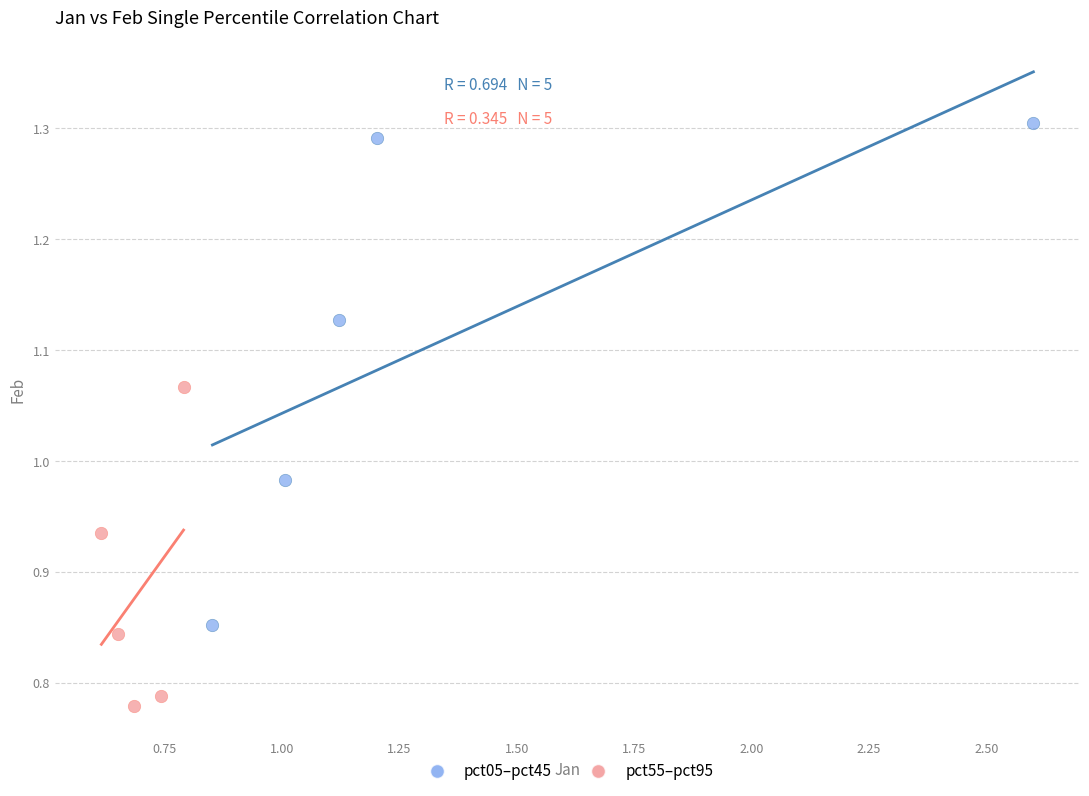

What are all the series names shown in the legend?

pct05–pct45, pct55–pct95